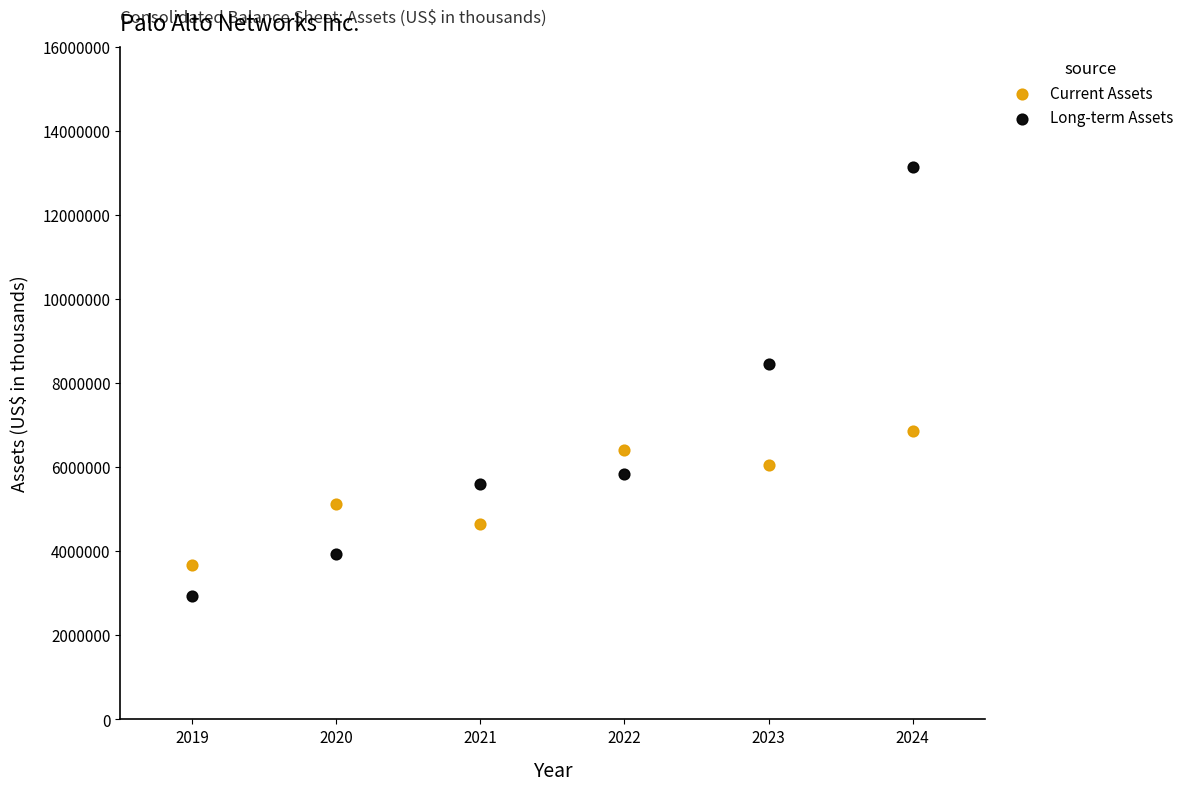

Which series has the largest Y range (max minus min)?

Long-term Assets